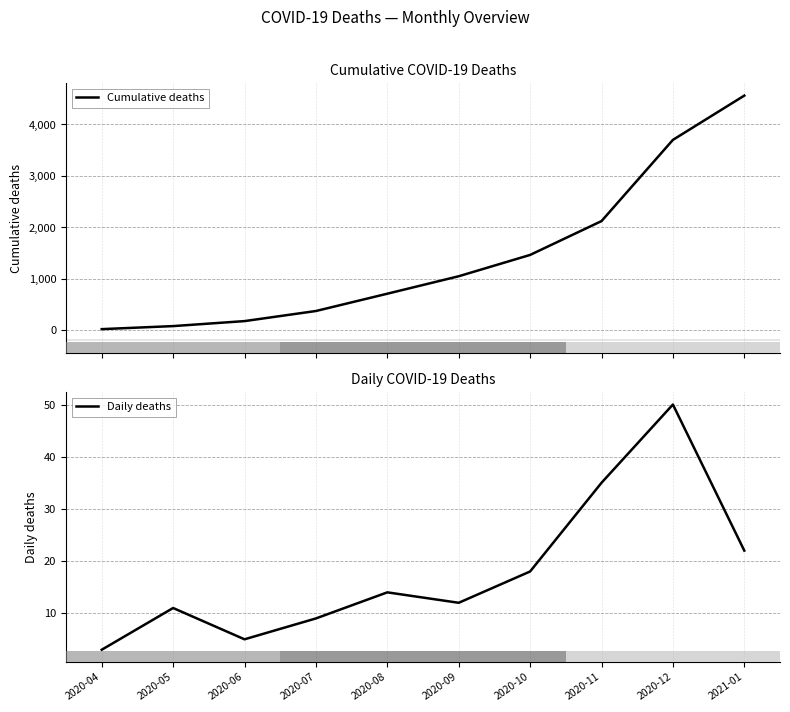

Rank the series by their maximum value, from lowest to highest.

Daily deaths, Cumulative deaths